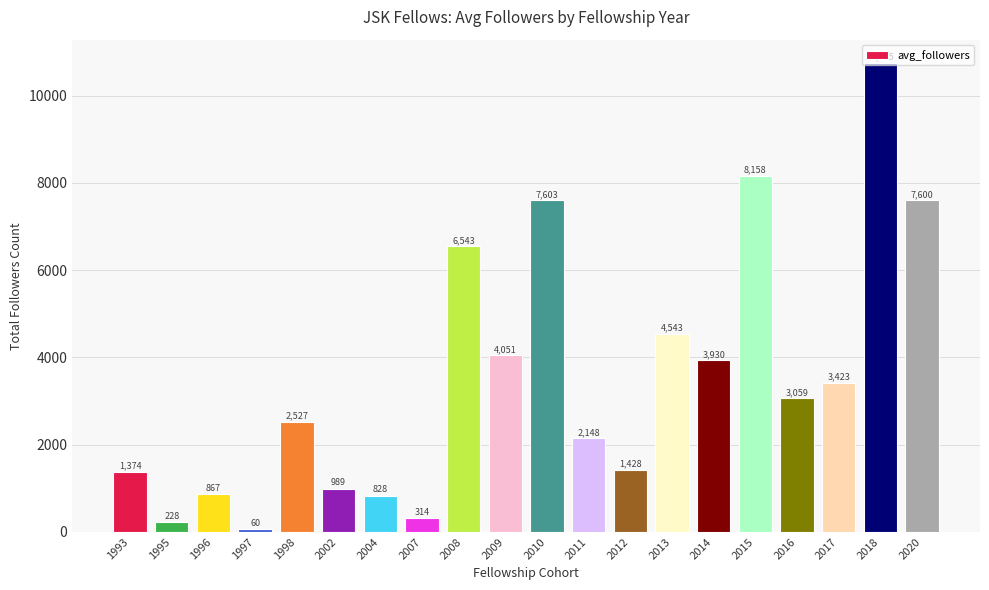

How many values are below 3059?

10